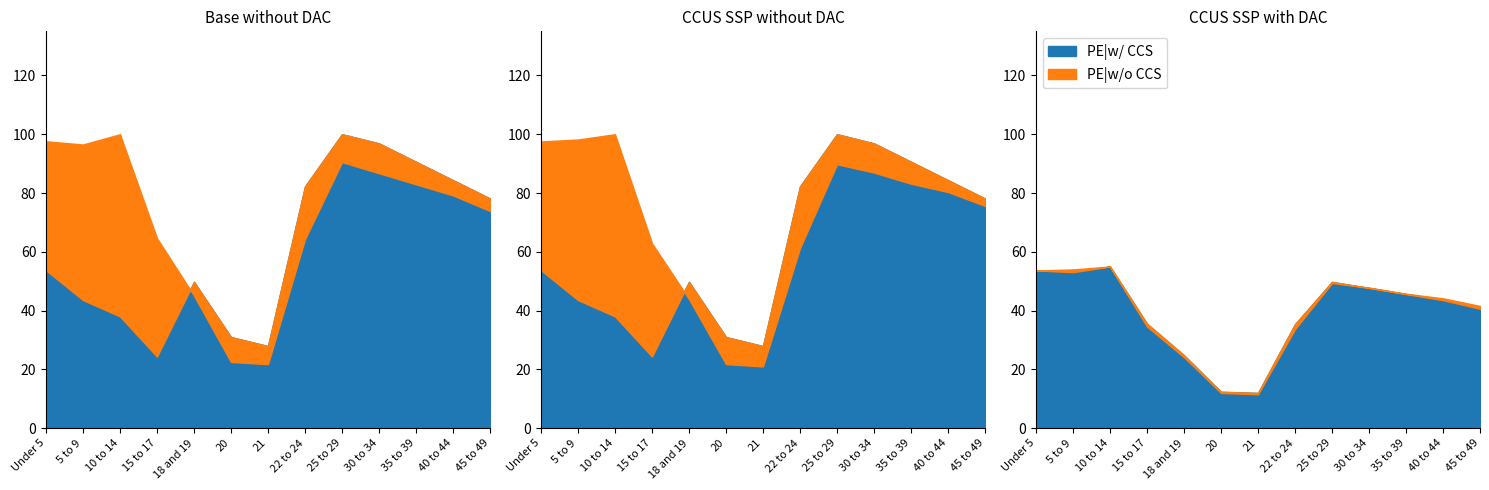

At which label is California closest to 60?

22 to 24